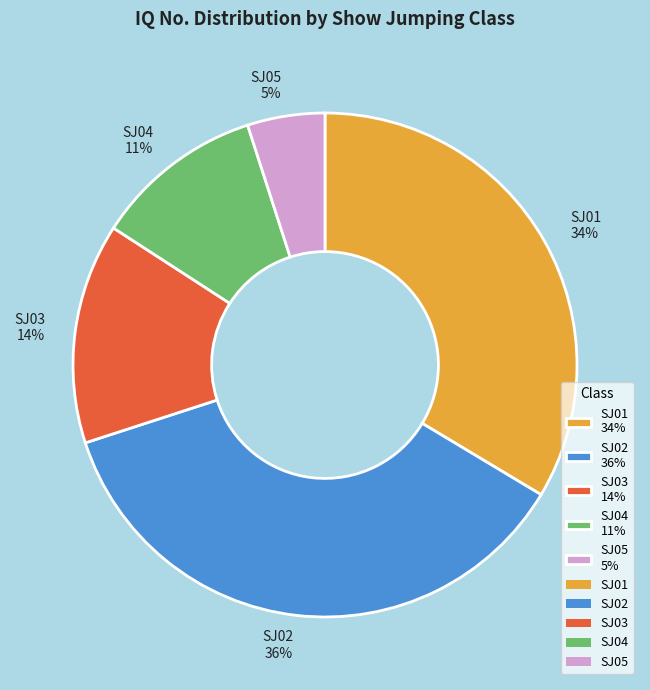

How many segments does this pie chart have?

5